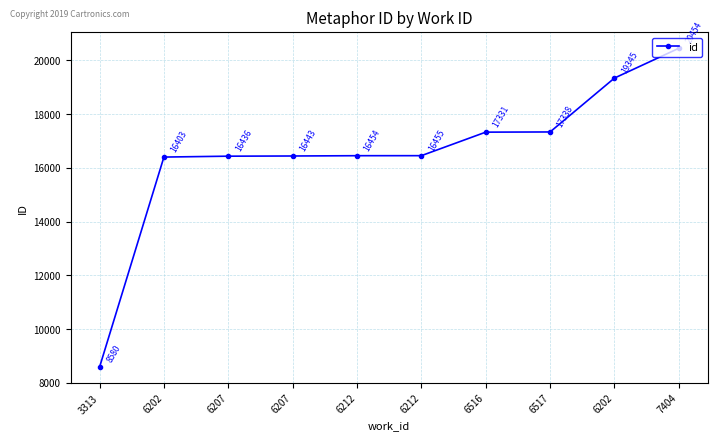

Rank the categories by value from highest to lowest.

7404, 6202, 6517, 6516, 6212, 6212, 6207, 6207, 6202, 3313